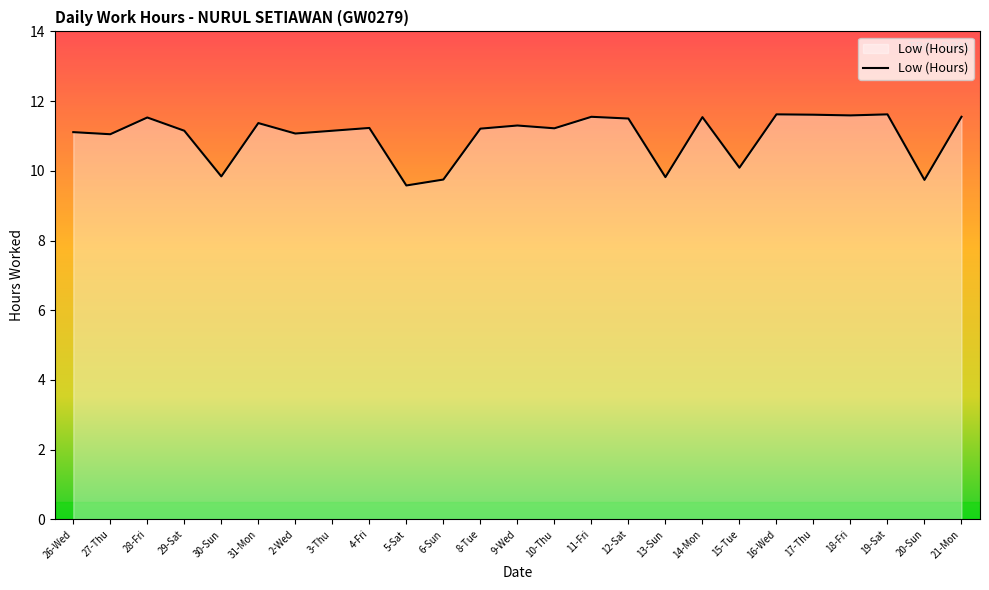

What is the sum of all values?

274.8